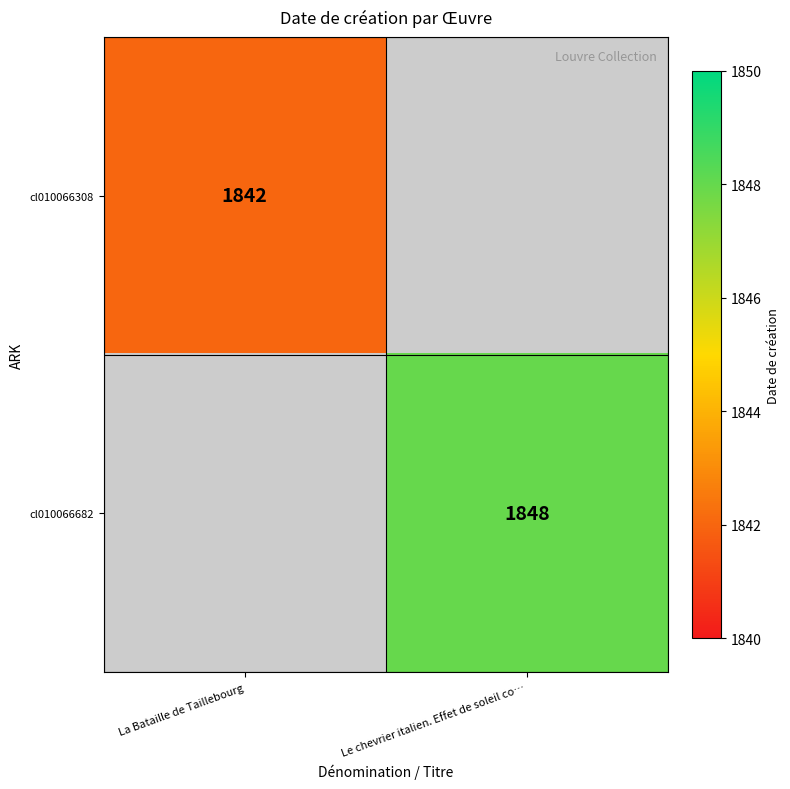

Which has a higher value, La Bataille de Taillebourg or Le chevrier italien. Effet de soleil co…?

Le chevrier italien. Effet de soleil co…